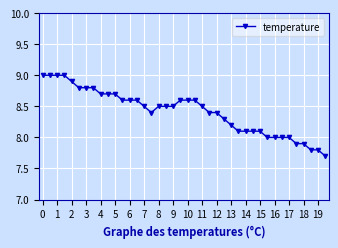

What is the difference between the second highest and second lowest values?

1.2